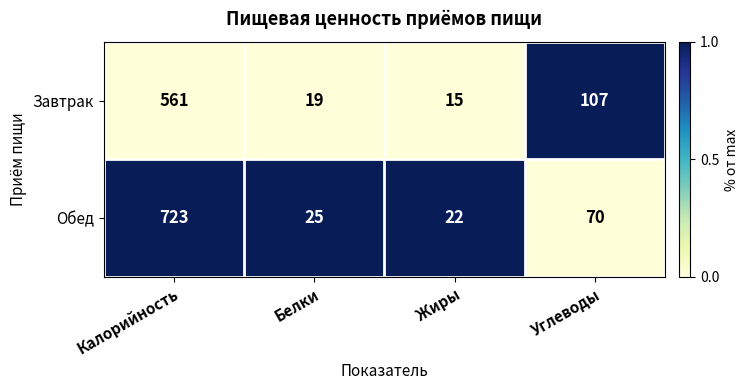

What is the total value across all series at Калорийность?

1284